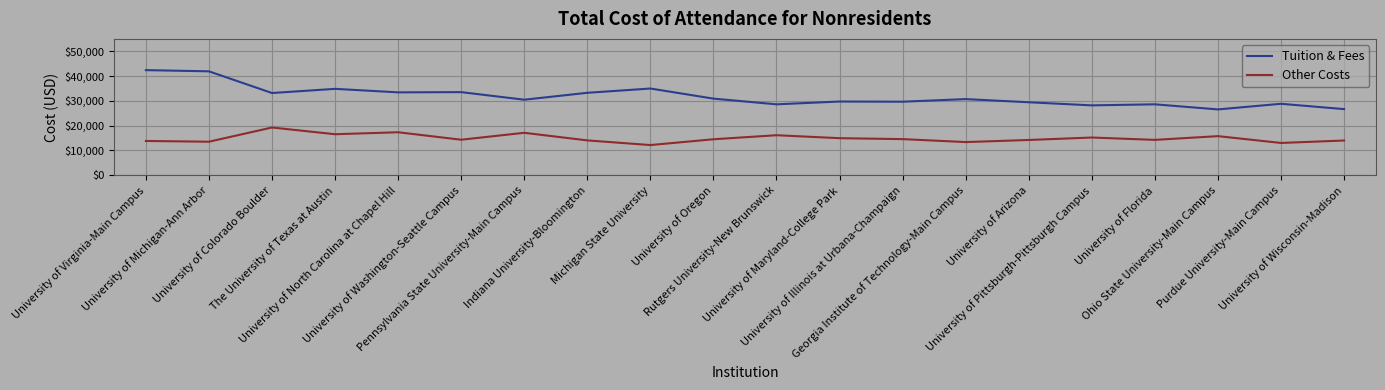

What is the minimum value shown in the chart?

12150